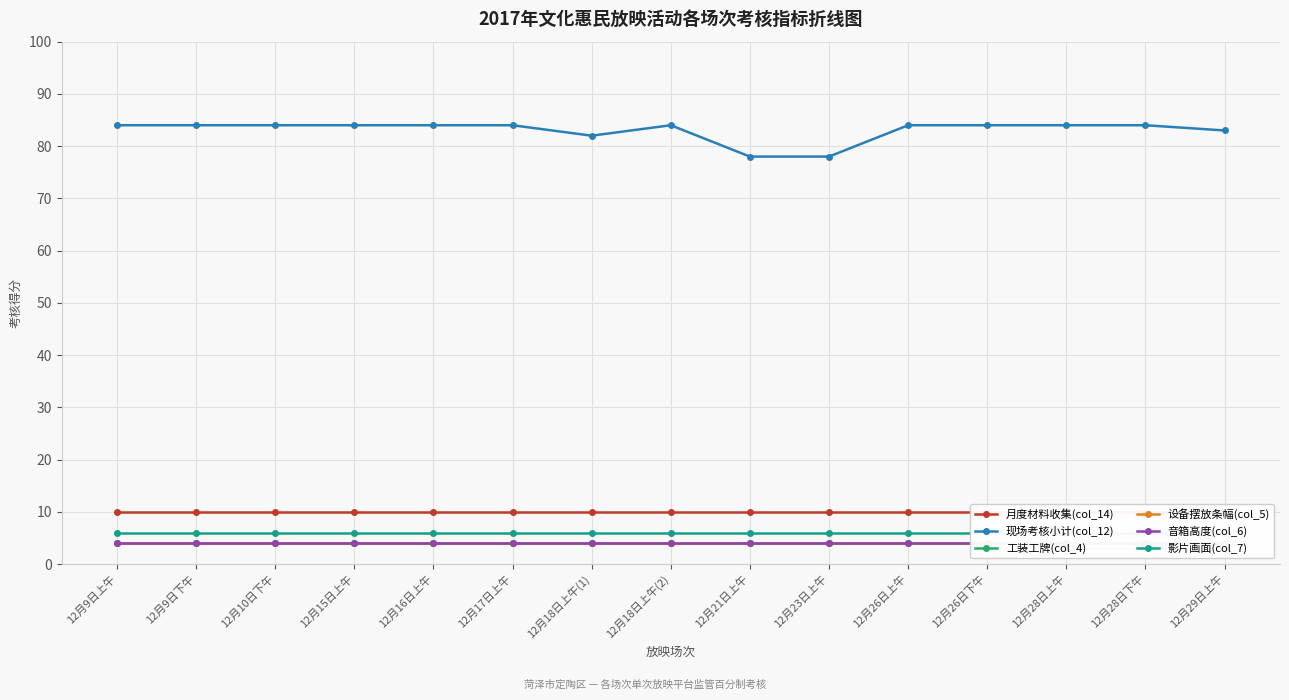

What is the label of the 3rd point from the left?

12月10日下午